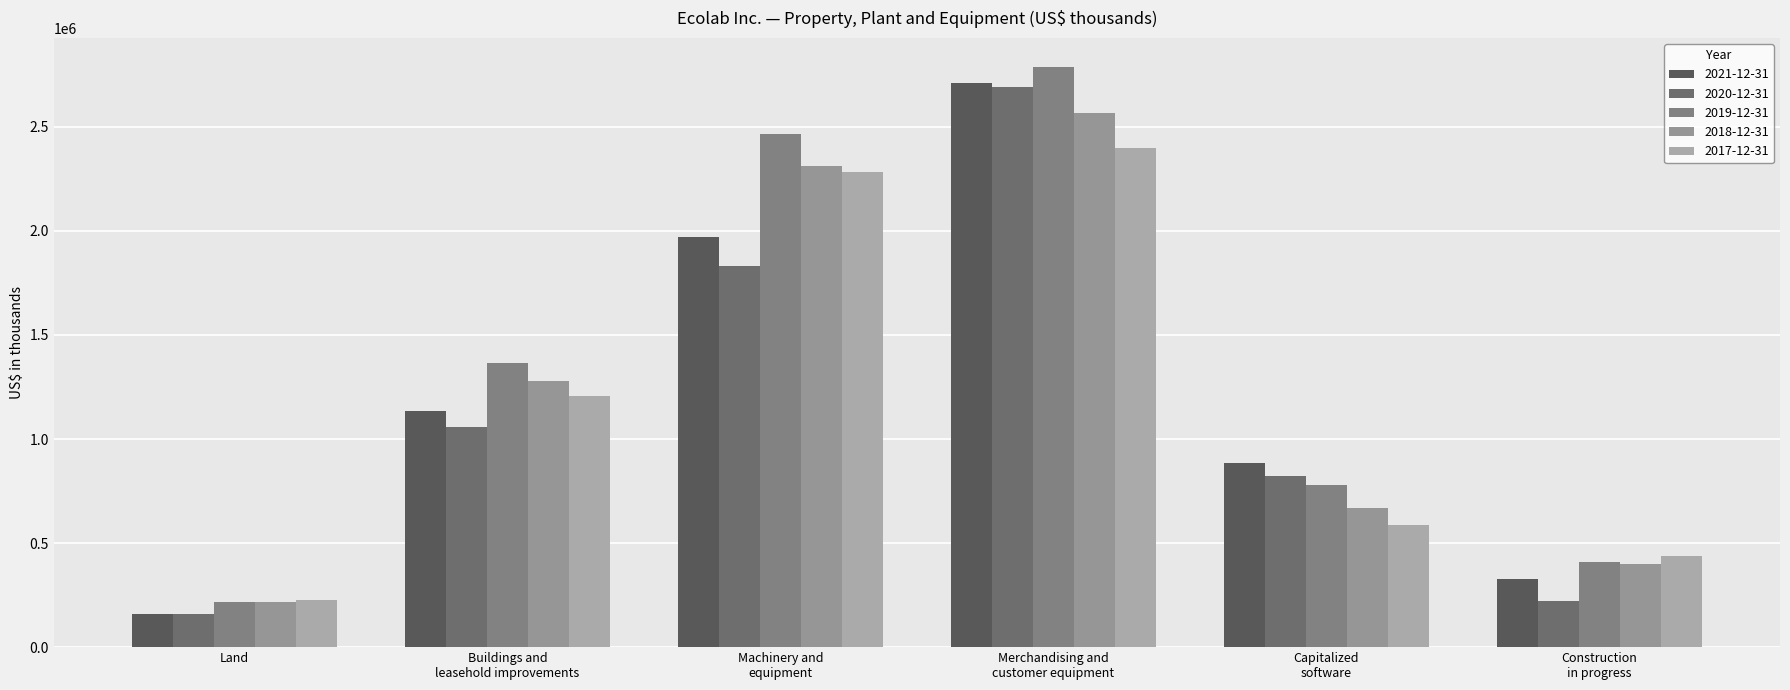

How many bars are there in total?

30